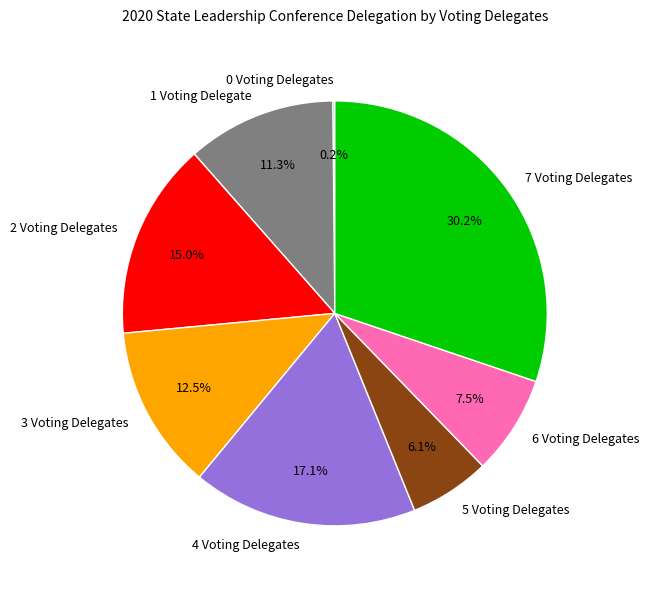

Which has a higher value, 1 Voting Delegate or 5 Voting Delegates?

1 Voting Delegate